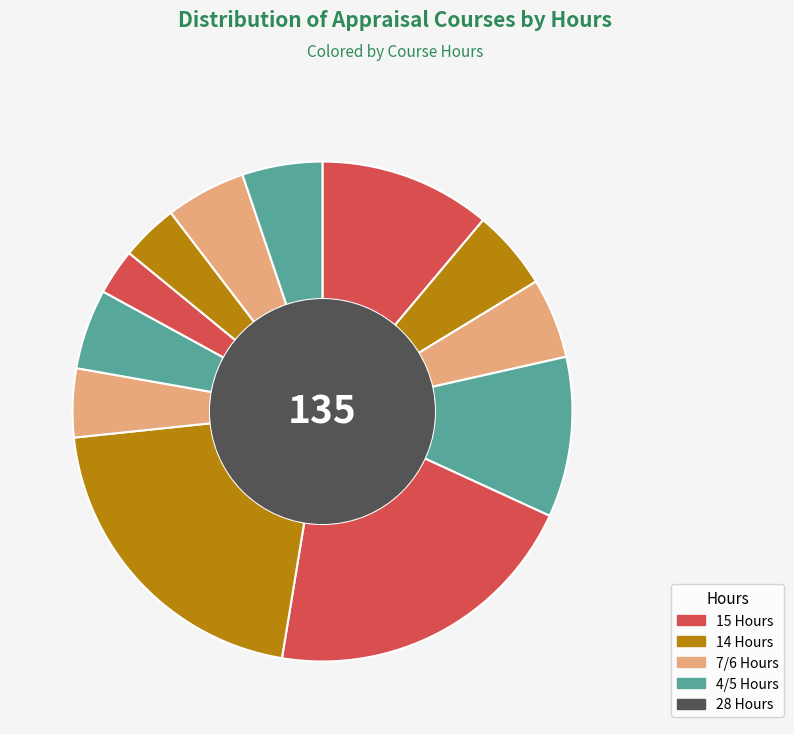

How many segments does this pie chart have?

12